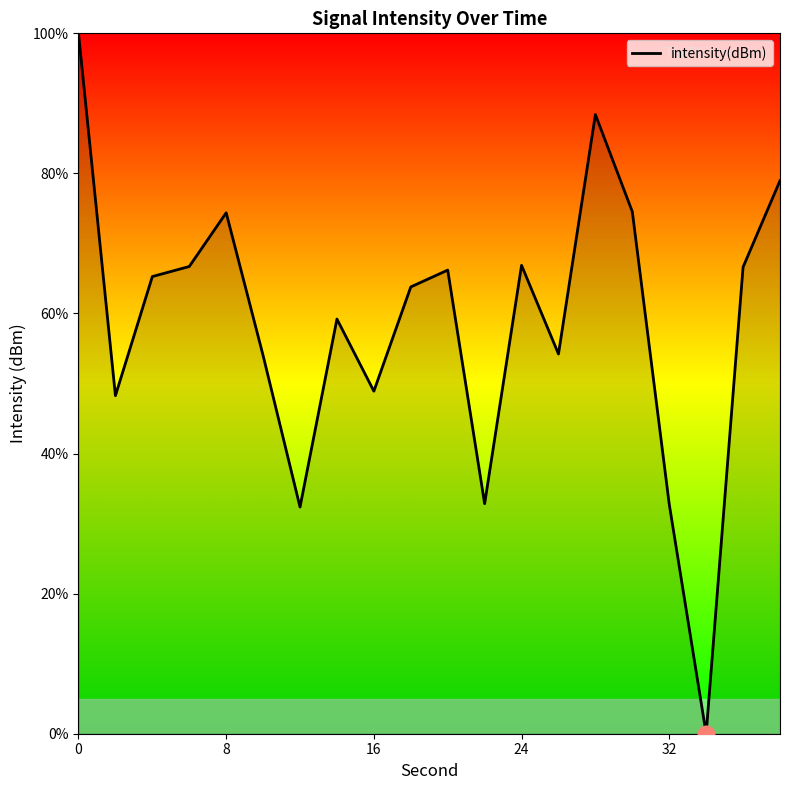

What is the greatest value displayed?

100.0